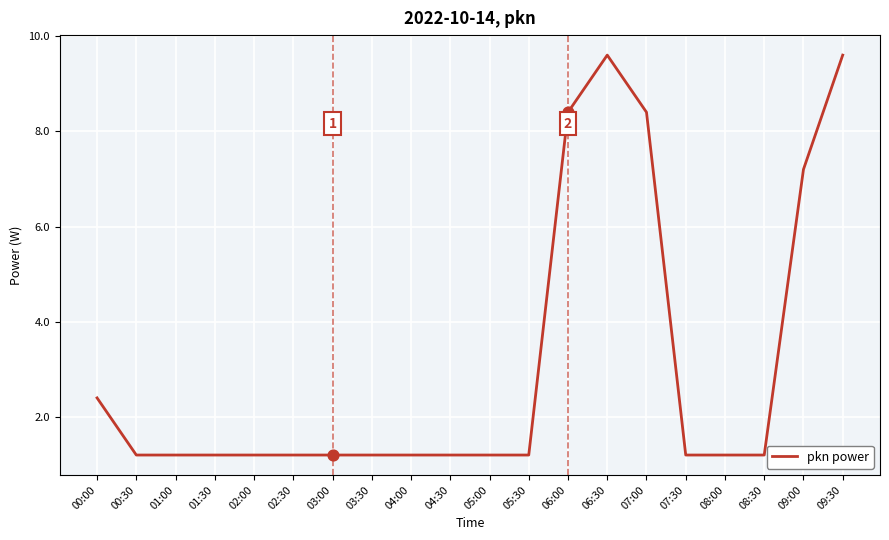

Approximately how many times larger is the value at 01:30 compared to 08:00?

1.0